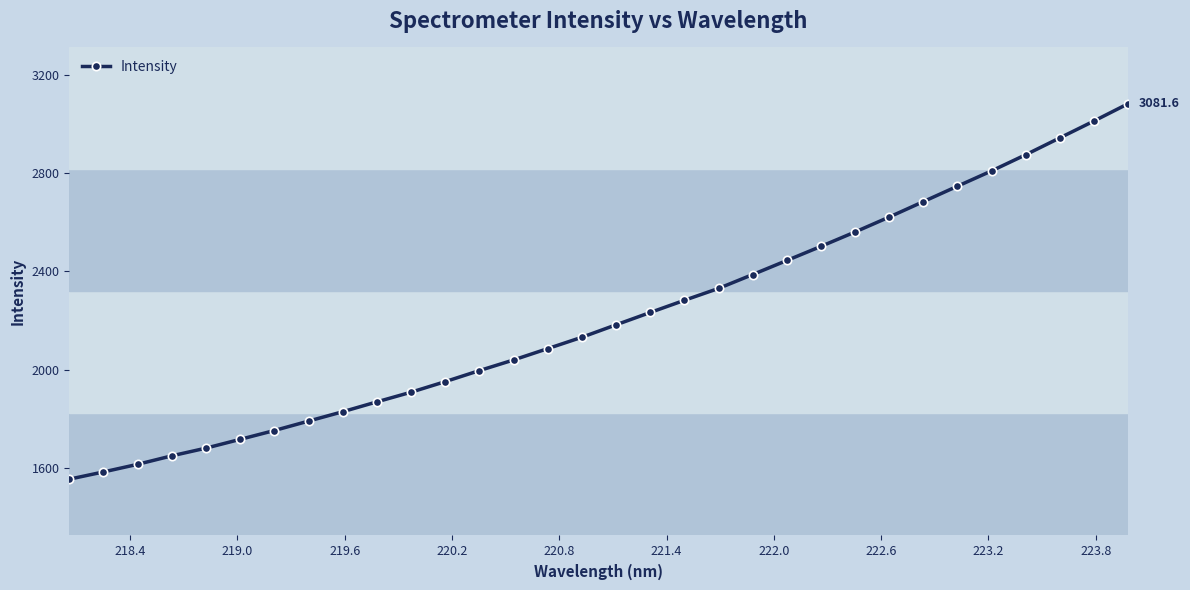

What is the value of the 29th point from the left?

2874.3